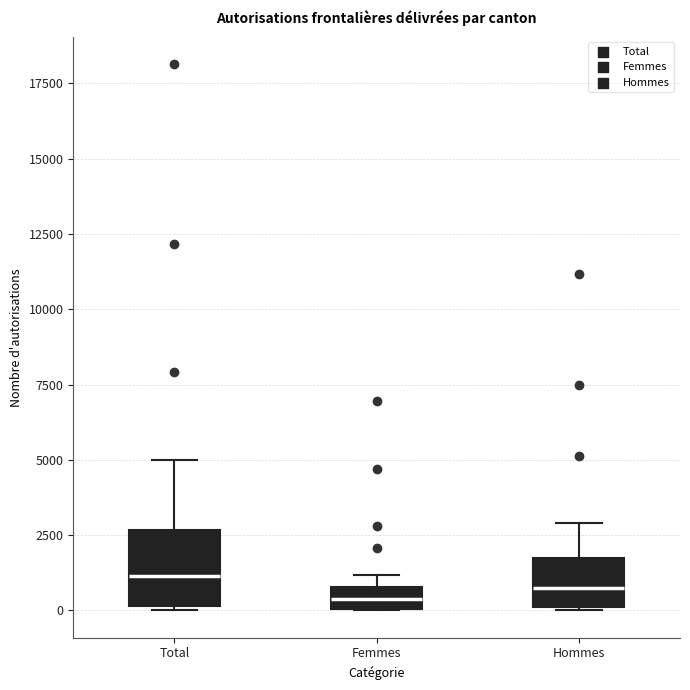

Which box is the tallest, from its lower edge to its upper edge?

Total